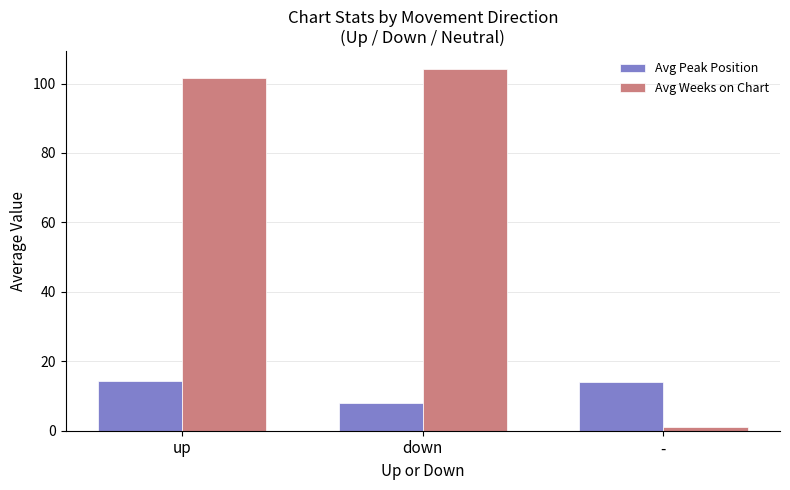

At -, list the series in order from largest to smallest.

Avg Peak Position, Avg Weeks on Chart